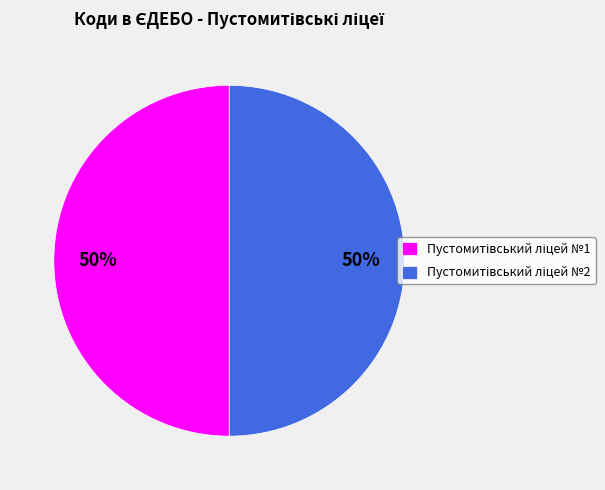

To the nearest percent, what is the average slice percentage?

50%